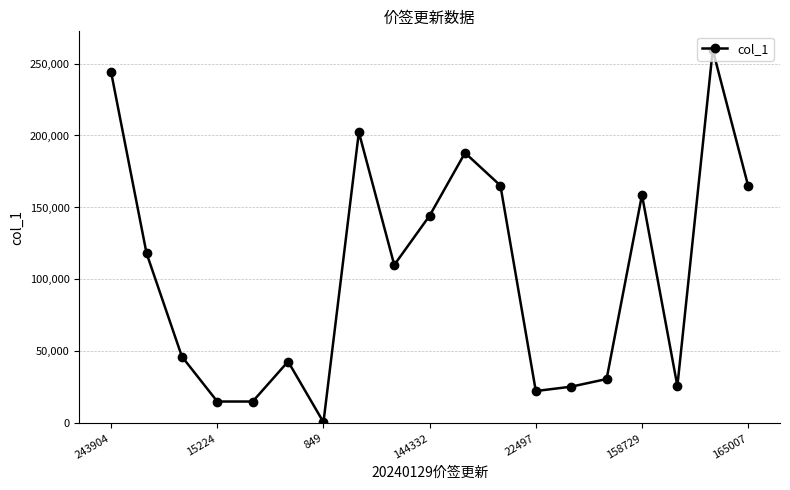

Does the chart have visible grid lines?

Yes